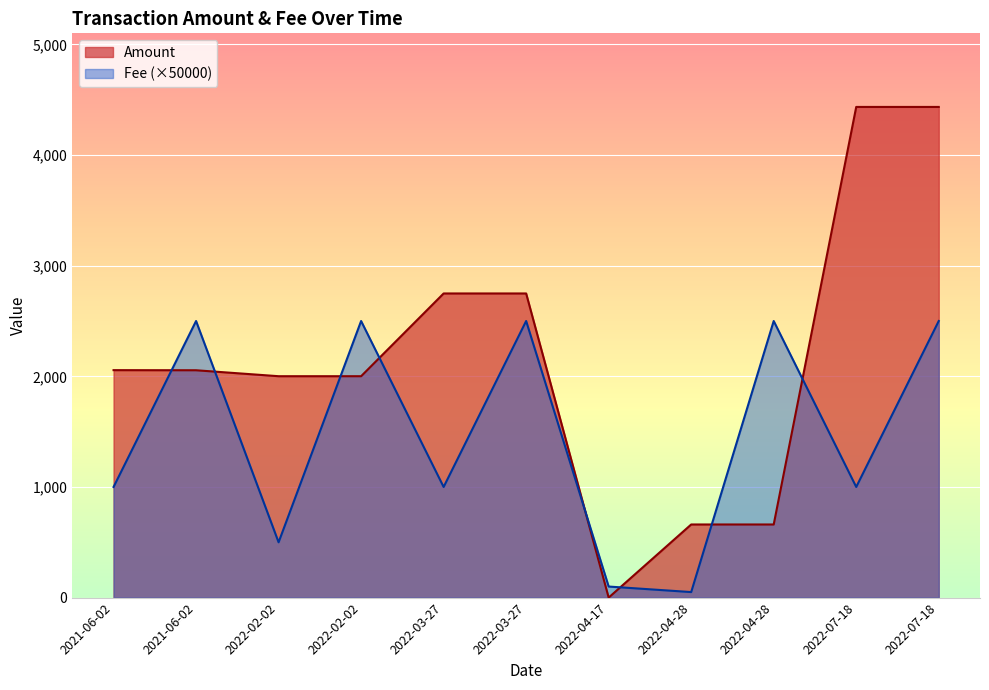

Where do Amount and Fee first cross each other?

2021-06-02 and 2021-06-02